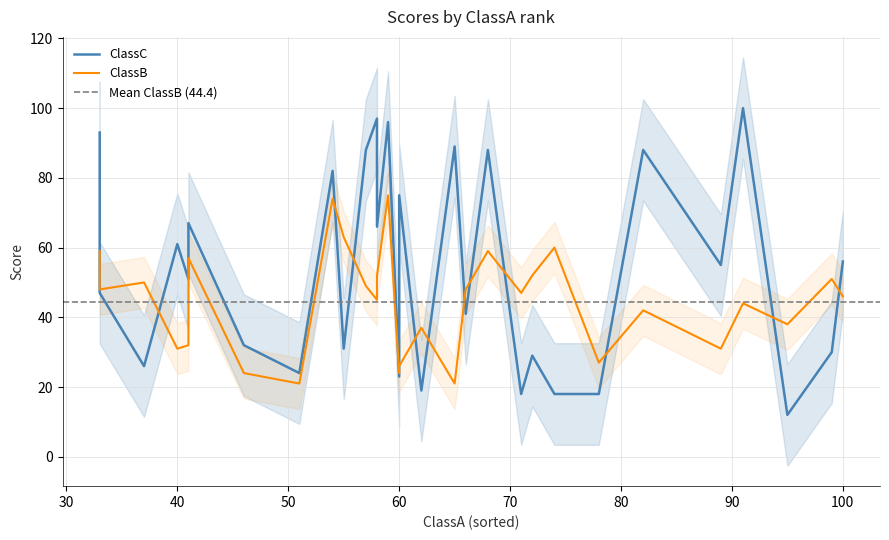

True or false: ClassB and ClassA cross at least once.

True